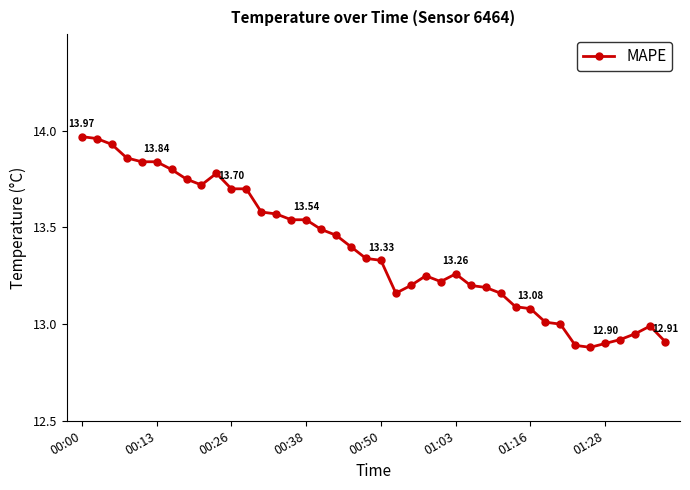

True or false: there are more than 0 points higher than both neighbors.

True